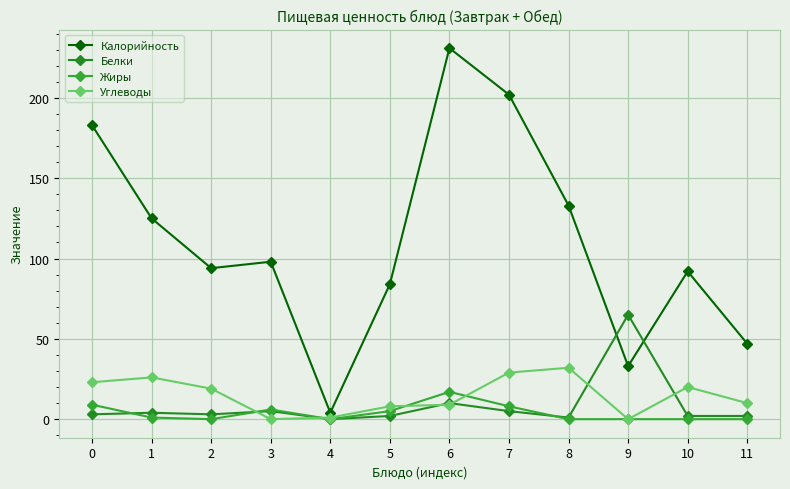

Count the number of categories in the chart.

12